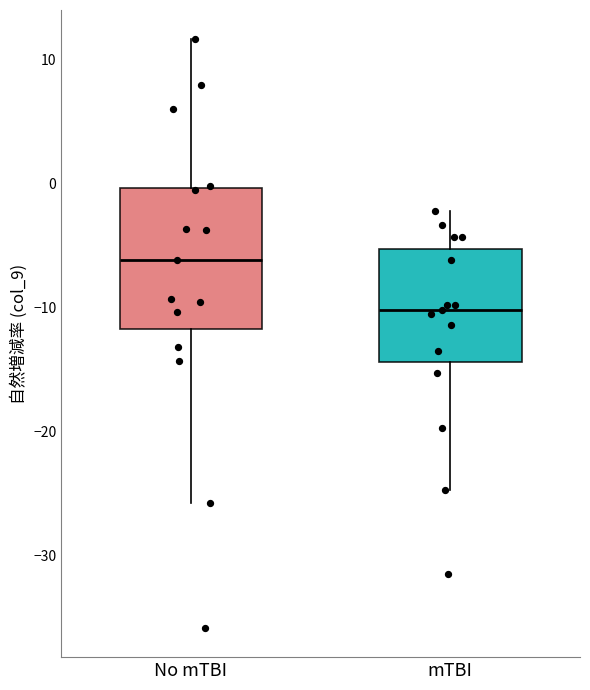

Reading left to right, read every box against the y-axis: the position of its median line, the range the box covers, and the ends of its whiskers. The values are not printed on the chart, so give them approximately, as read against the axis.

No mTBI: median -6, box -12 to 0, whiskers -26 to 12
mTBI: median -10, box -14 to -5, whiskers -25 to -2